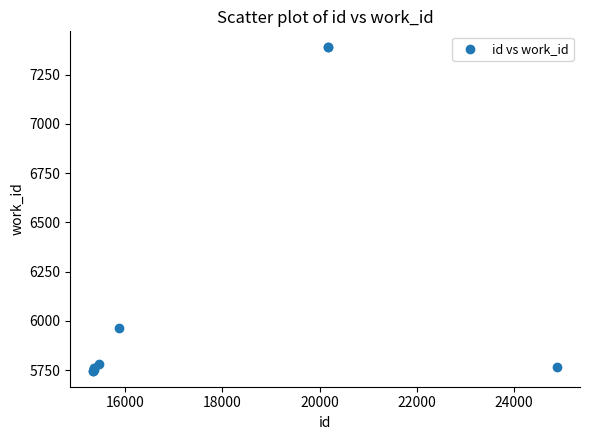

What Y value in the scatter plot is closest to 6568?

5963